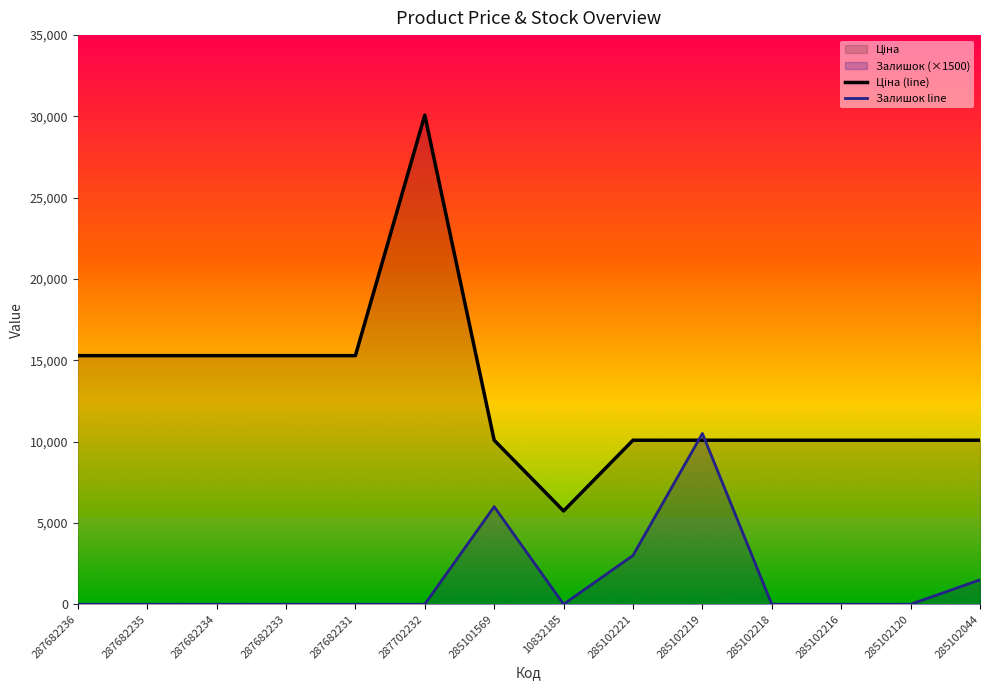

True or false: Ціна (line) and Залишок line intersect in this chart.

True